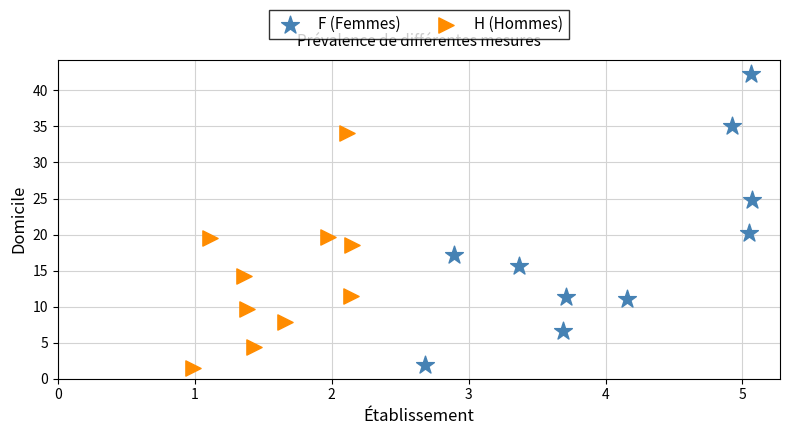

Which series has the widest spread of Y values?

F (Femmes)